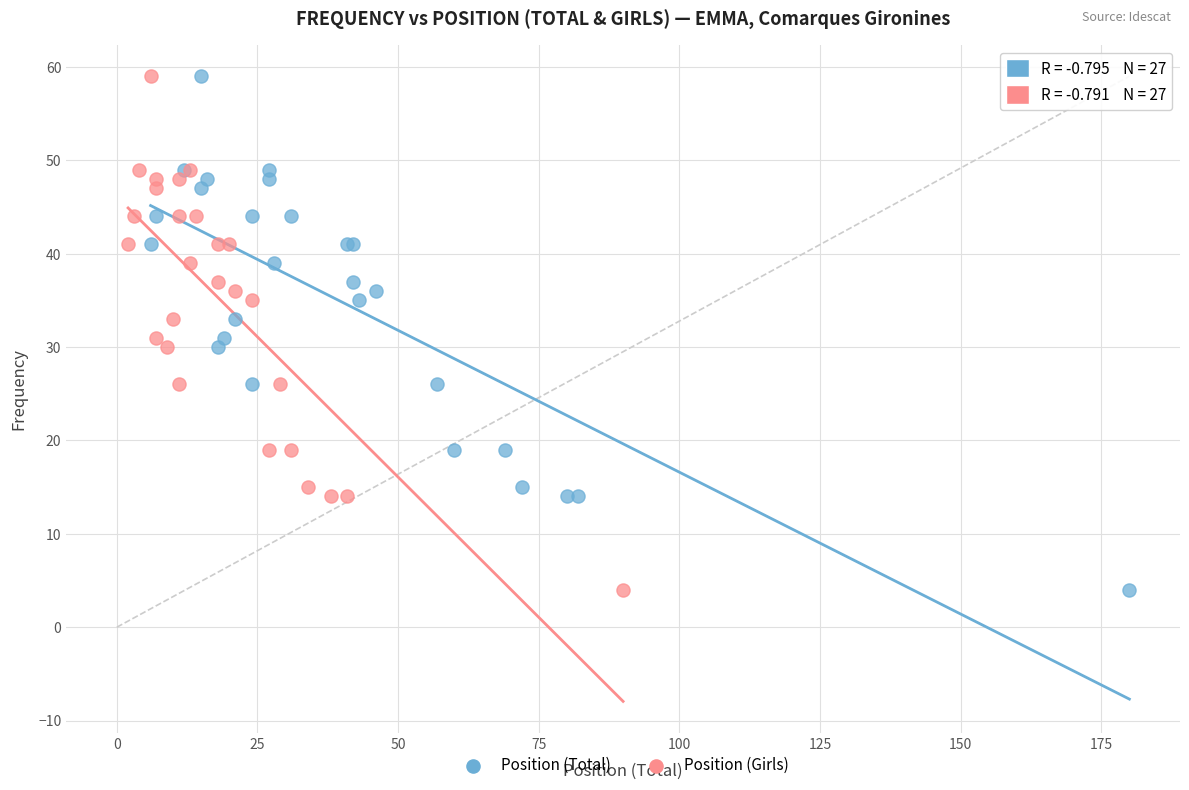

What are all the series names shown in the legend?

Position (Total), Position (Girls)